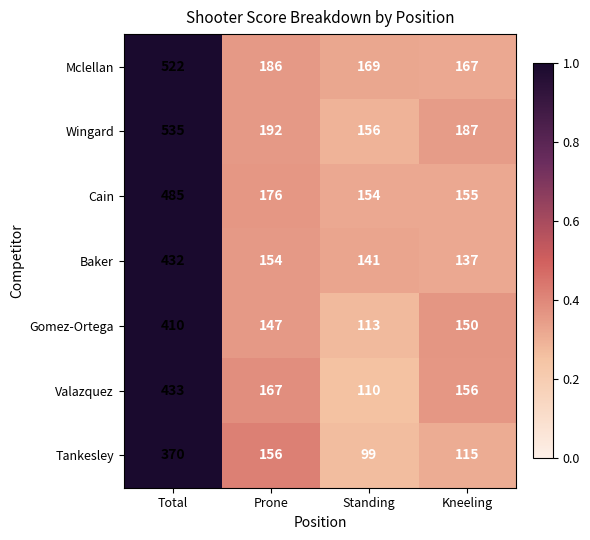

Reading right to left, extract all data points from this chart.

Mclellan: Kneeling=167	Standing=169	Prone=186	Total=522
Wingard: Kneeling=187	Standing=156	Prone=192	Total=535
Cain: Kneeling=155	Standing=154	Prone=176	Total=485
Baker: Kneeling=137	Standing=141	Prone=154	Total=432
Gomez-Ortega: Kneeling=150	Standing=113	Prone=147	Total=410
Valazquez: Kneeling=156	Standing=110	Prone=167	Total=433
Tankesley: Kneeling=115	Standing=99	Prone=156	Total=370